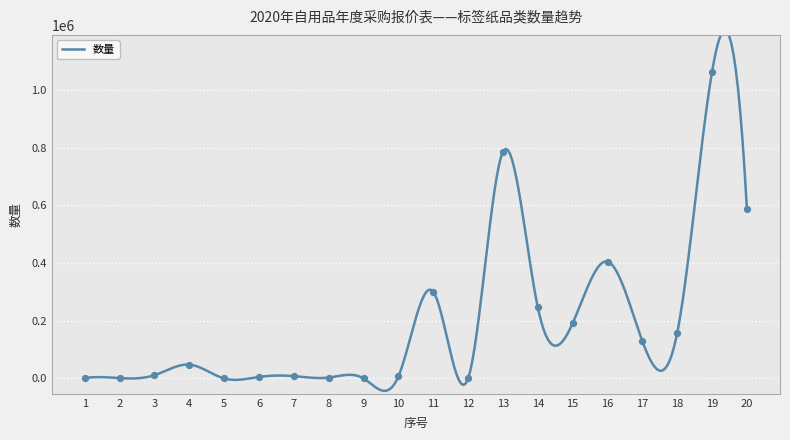

Which series has the largest total across all categories?

数量